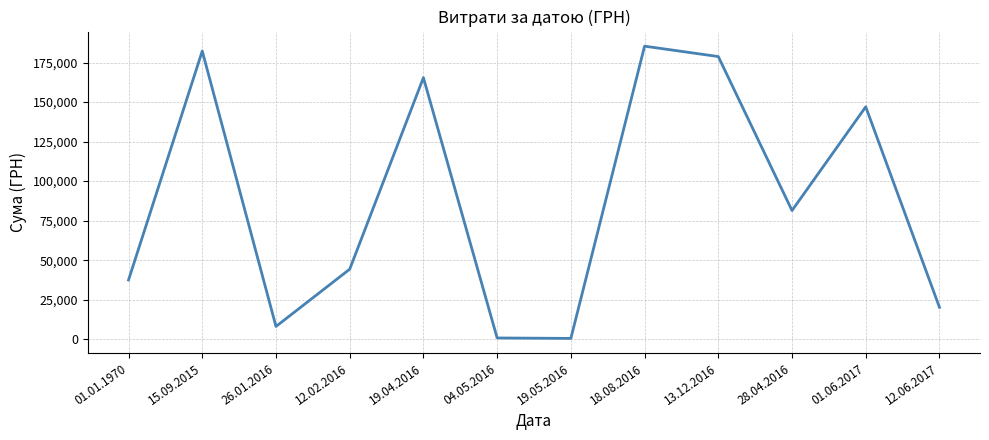

What is the difference between the values at 12.06.2017 and 28.04.2016?

61198.0